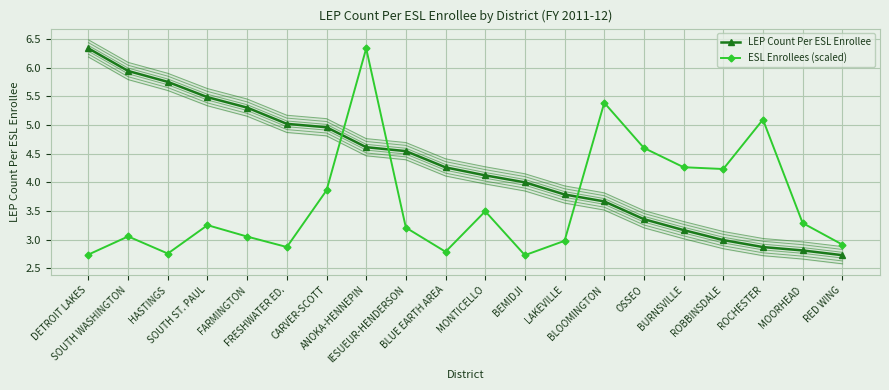

True or false: LEP Count Per ESL Enrollee and ESL Enrollees (scaled) intersect in this chart.

True